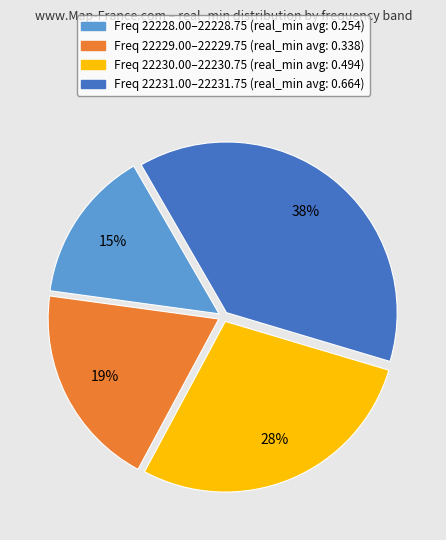

To the nearest percent, what is the difference between the largest and smallest slice percentages?

23%